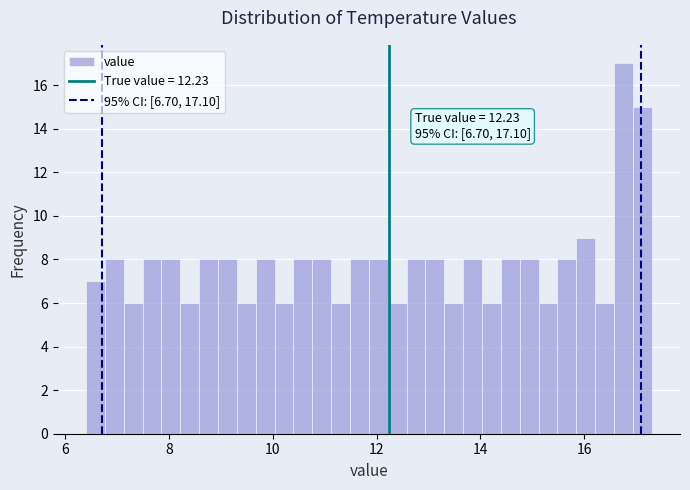

Read against the x-axis, roughly where is the centre of the tallest bar?

16.8